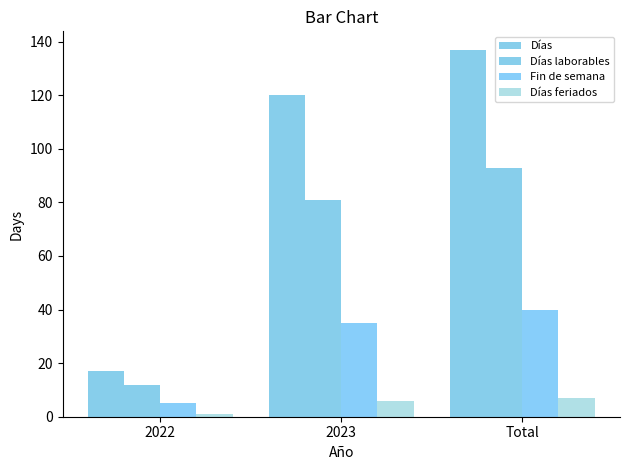

How many bars are there in total?

12